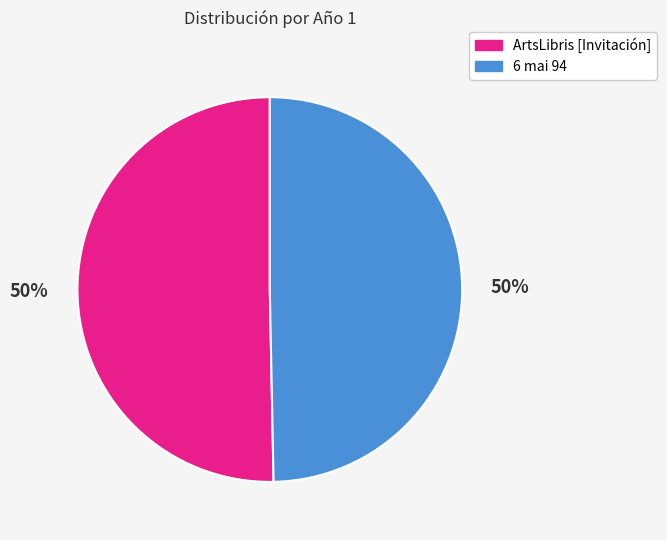

Is the sum of 6 mai 94 and ArtsLibris [Invitación] greater than half?

Yes